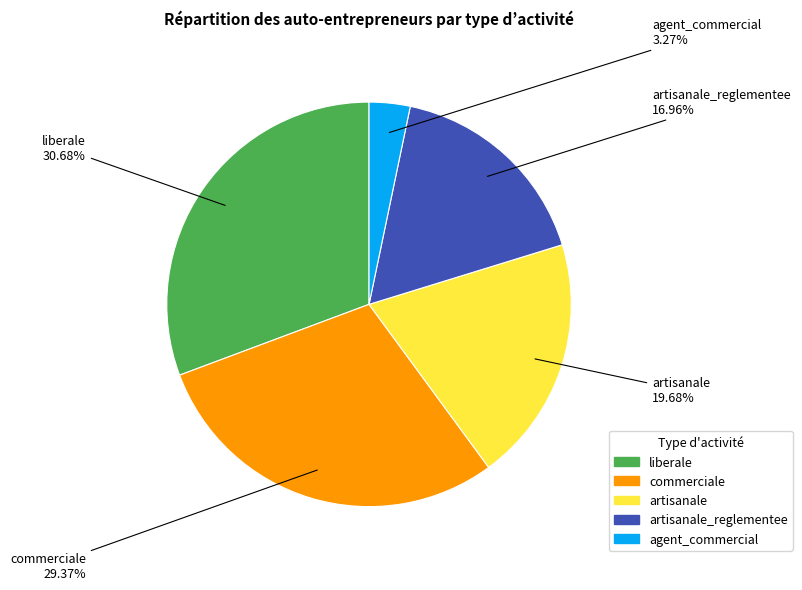

Does any single category account for the majority?

No